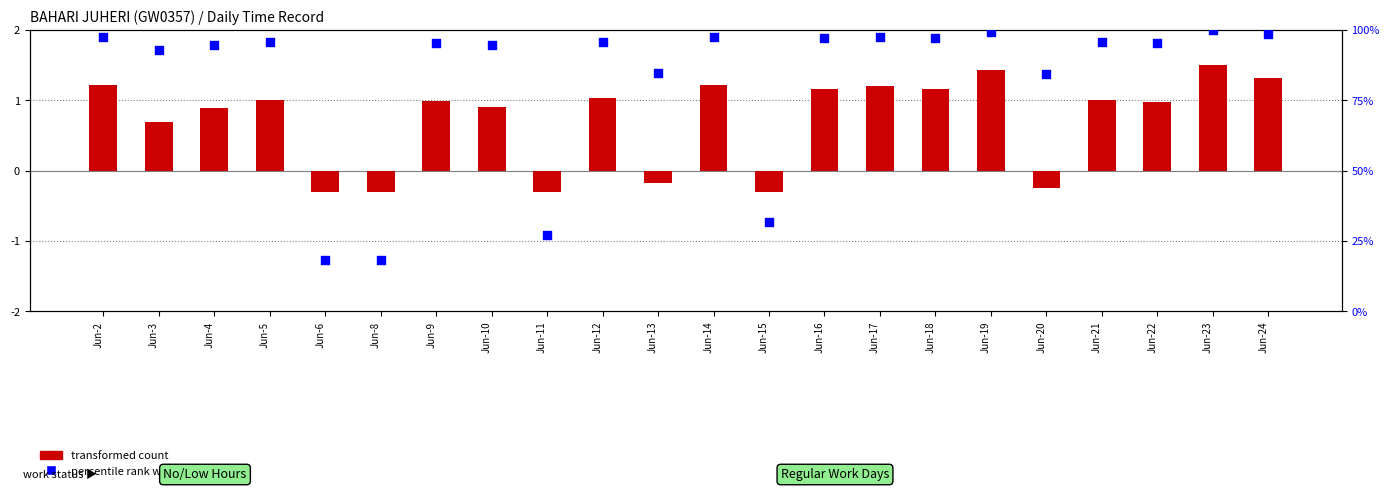

Which series reaches the minimum Y coordinate?

transformed count